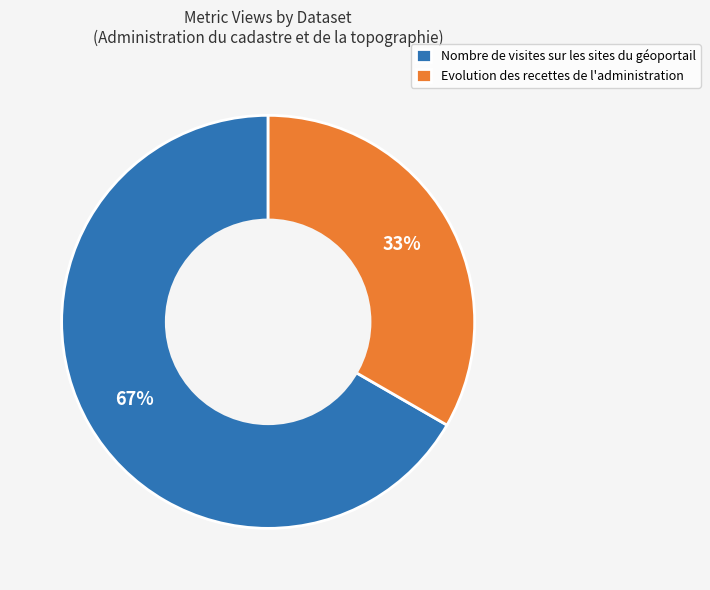

Which category has the smallest portion of the pie?

Evolution des recettes de l'administration